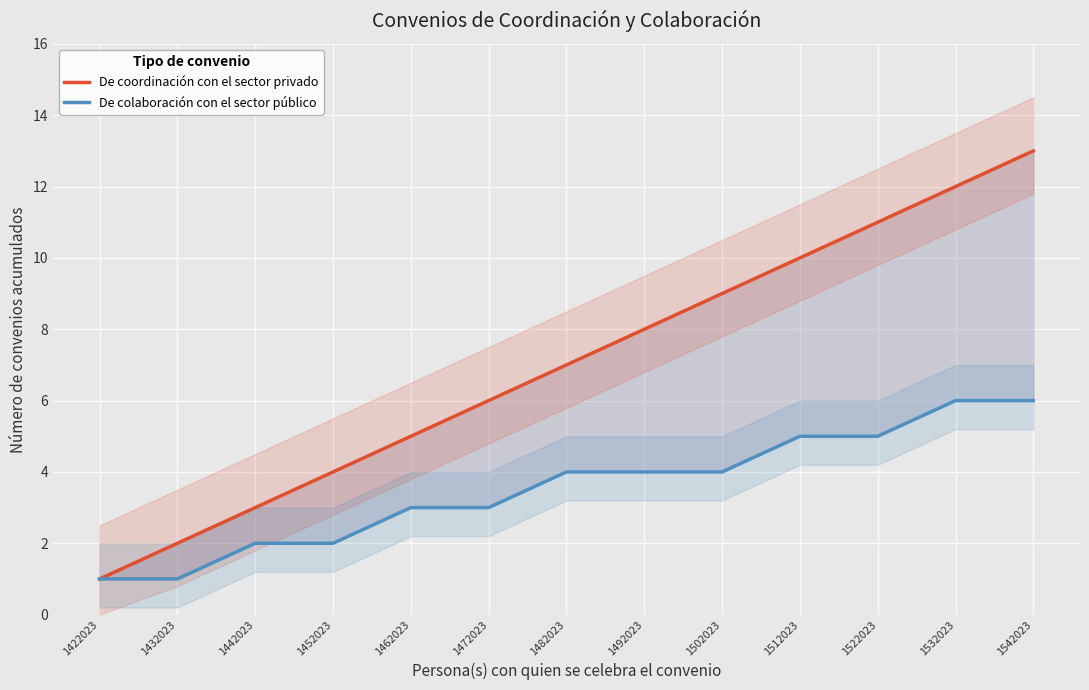

Reading left to right, extract all data points from this chart.

De coordinación con el sector privado: 1	2	3	4	5	6	7	8	9	10	11	12	13
De colaboración con el sector público: 1	1	2	2	3	3	4	4	4	5	5	6	6